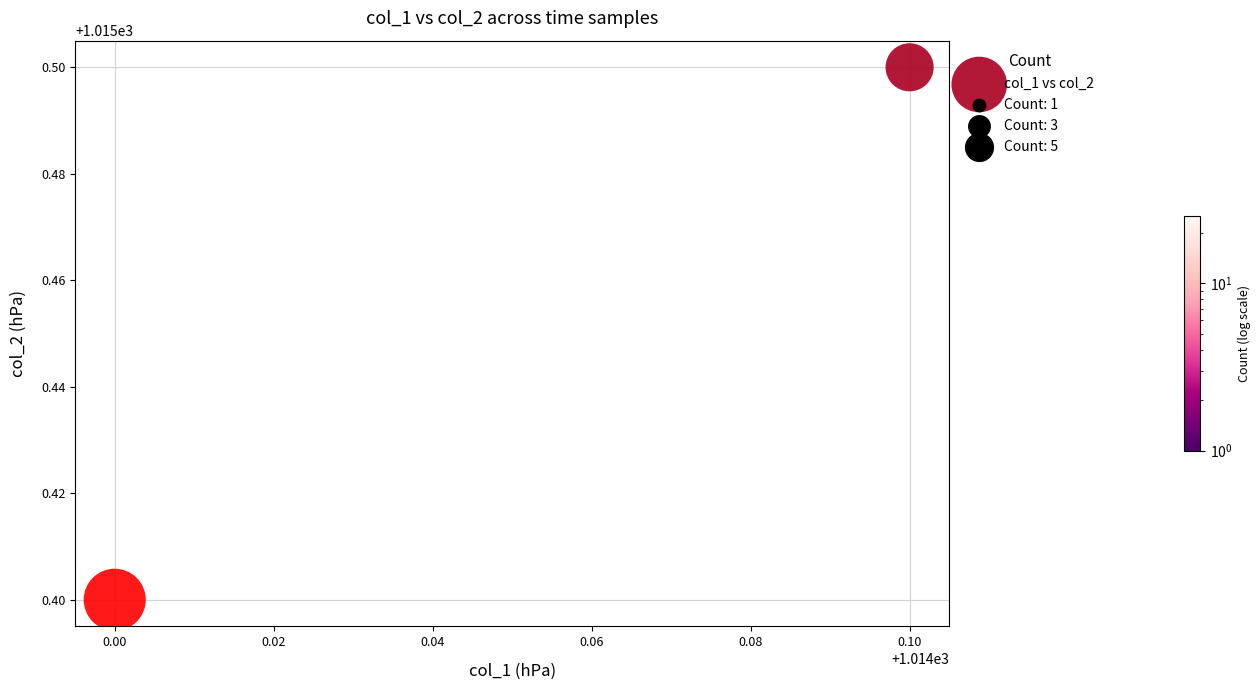

What Y value in the scatter plot is closest to 1015?

1015.4